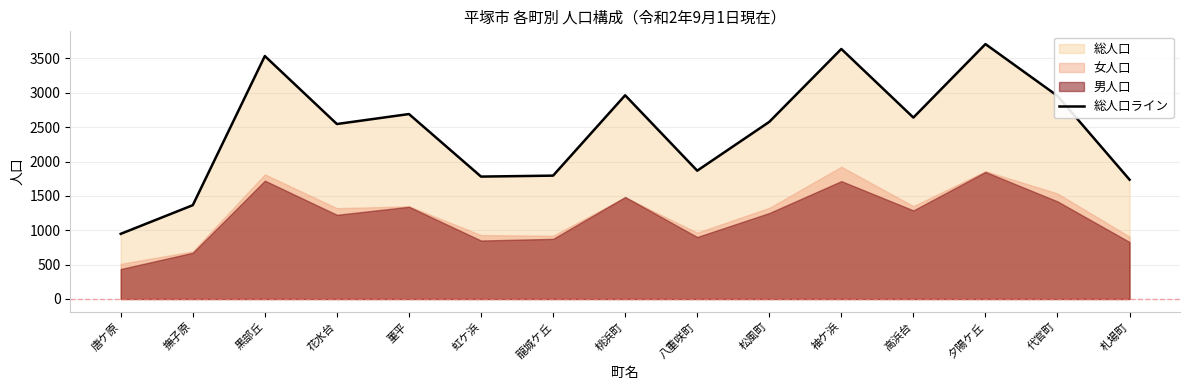

Which label corresponds to the smallest value in the chart?

唐ケ原